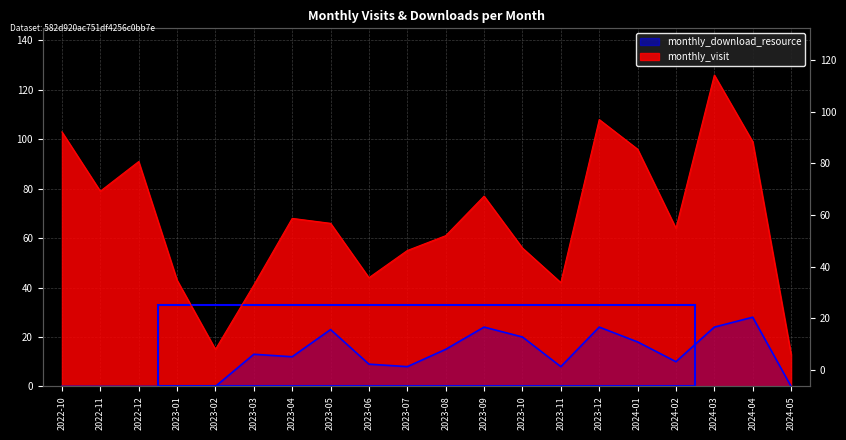

What are all the series names shown in the legend?

monthly_visit, monthly_download_resource